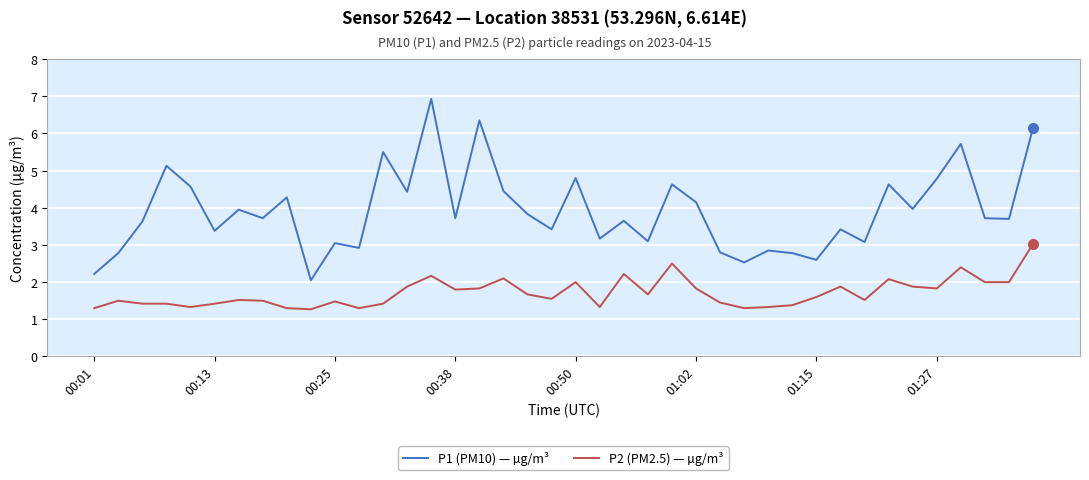

List the series in order of their overall mean, highest first.

P1 (PM10) — µg/m³, P2 (PM2.5) — µg/m³